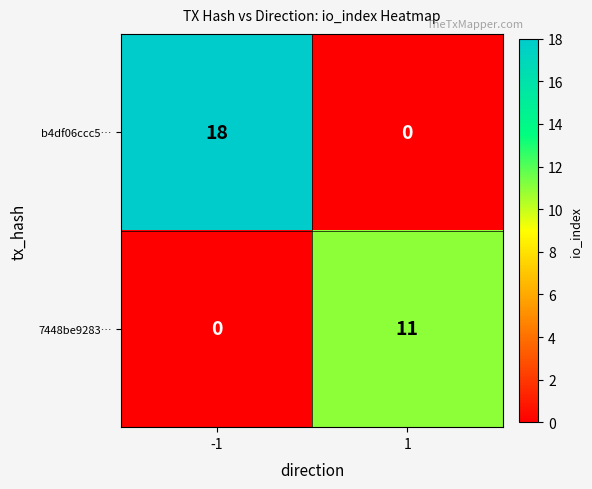

What is the greatest value displayed?

18